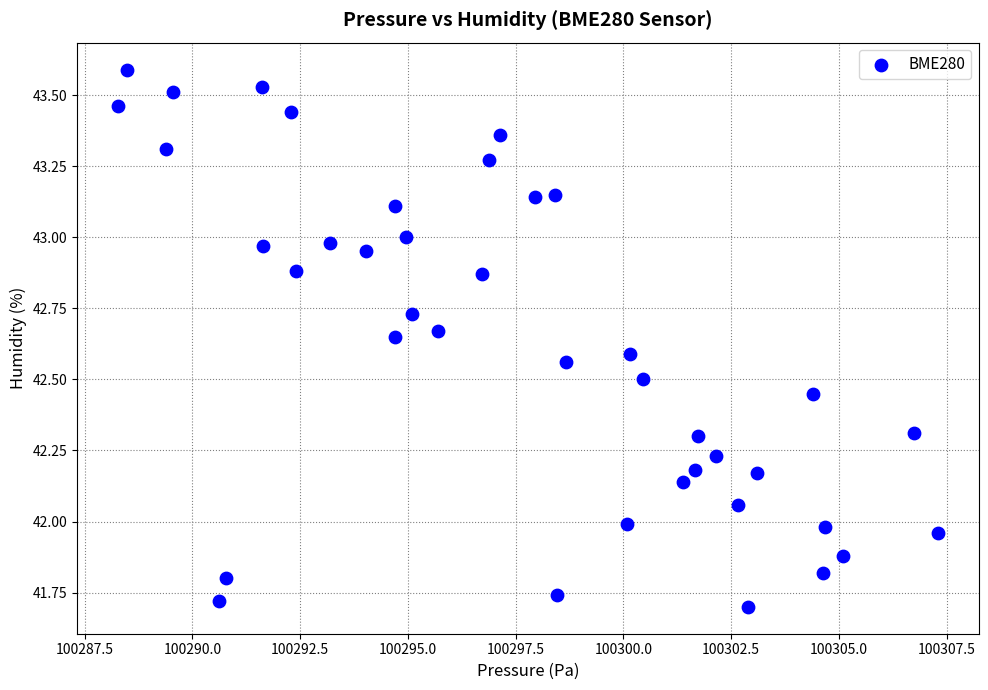

What is the range of X values (max minus min)?

19.0